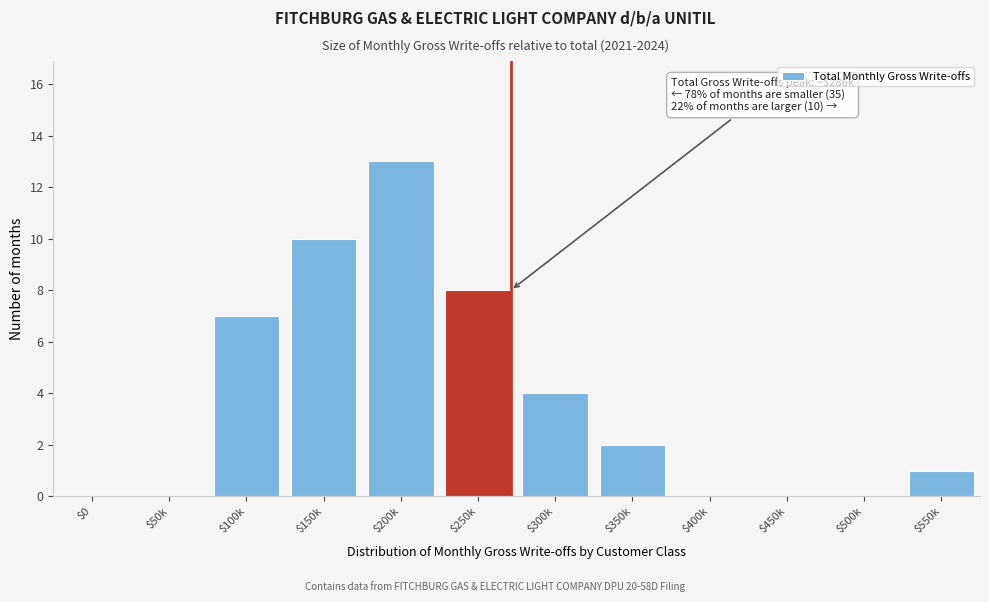

Where is the data nearest to the value 6?

$100k